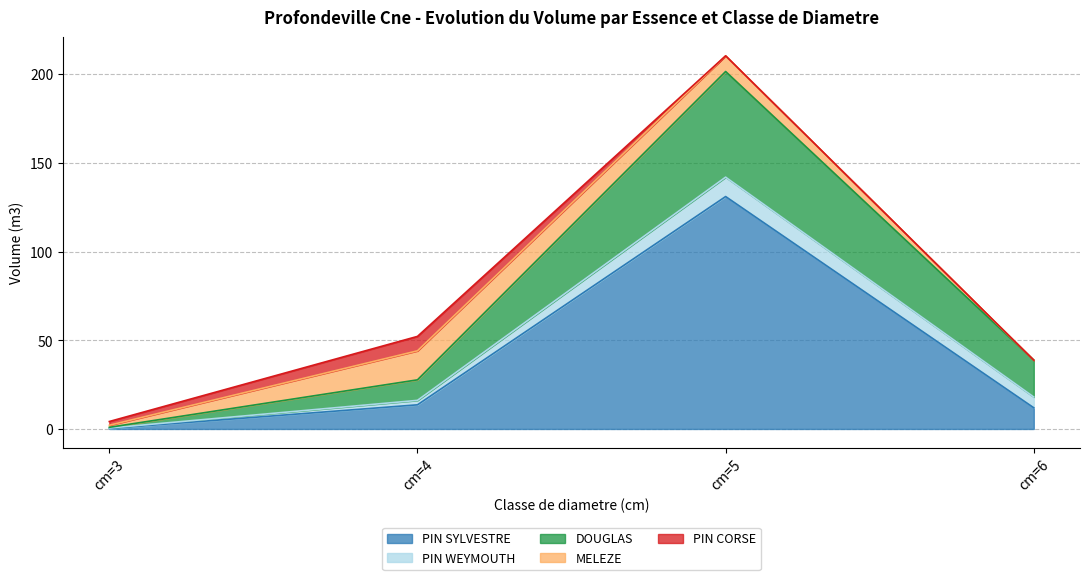

At which category does the chart reach its minimum across all series?

cm=6